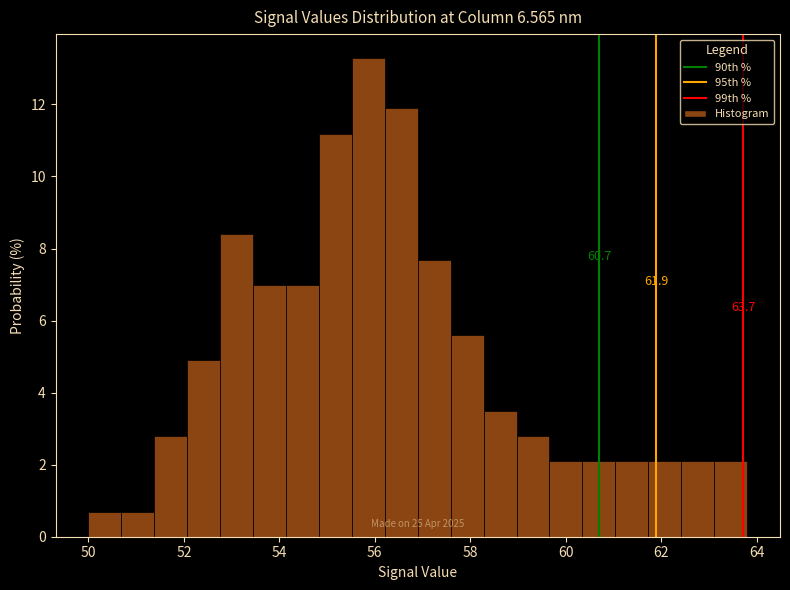

Read against the x-axis, roughly where is the centre of the tallest bar?

55.8